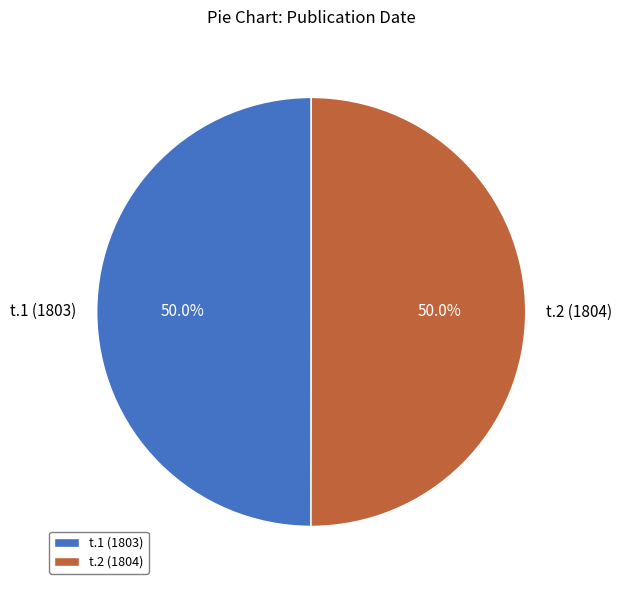

Is the sum of t.2 (1804) and t.1 (1803) greater than half?

Yes